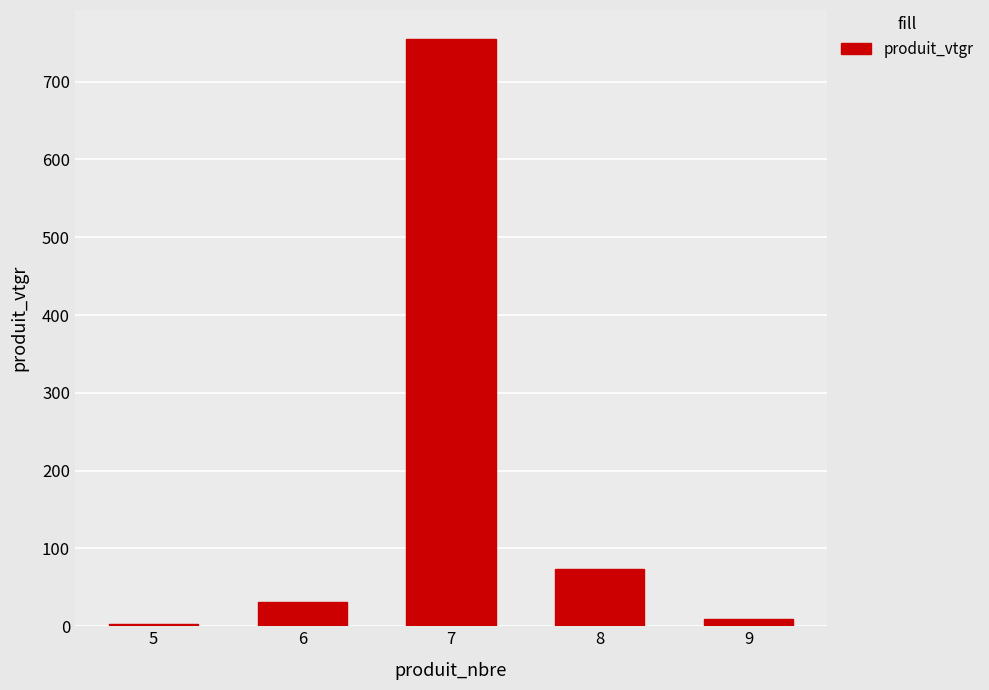

Reading left to right, transcribe all the data shown in this chart.

5=2.4	6=30.9	7=754.4	8=73.9	9=8.8